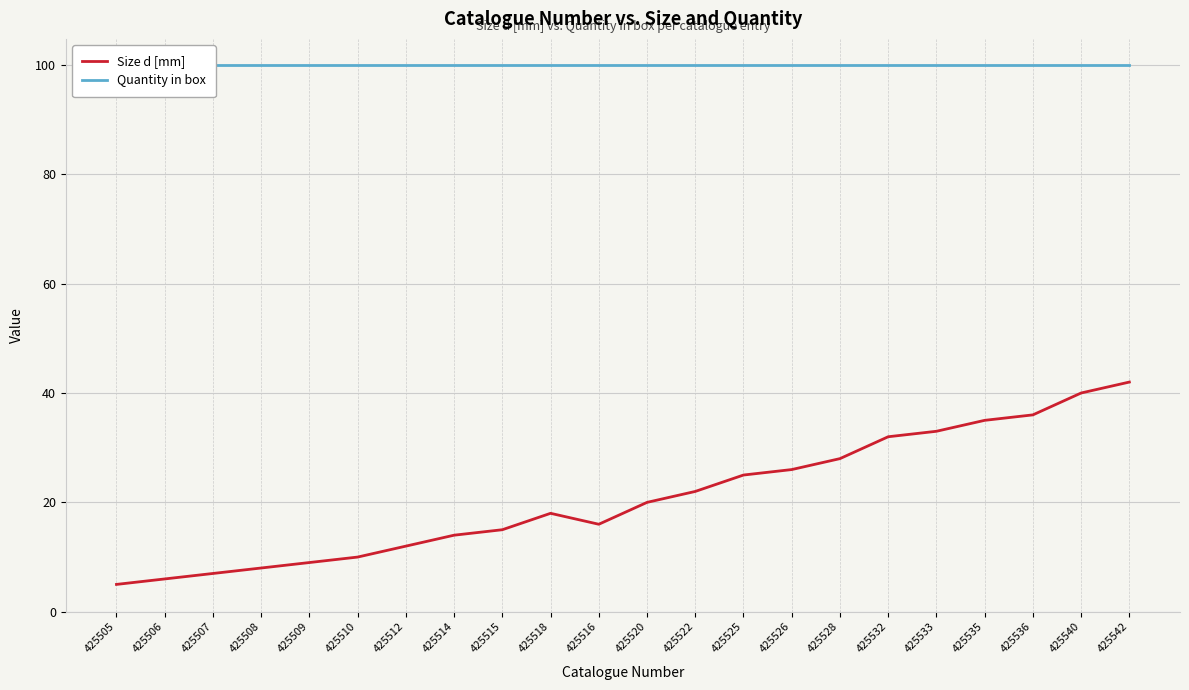

Count the number of data series in this chart.

2